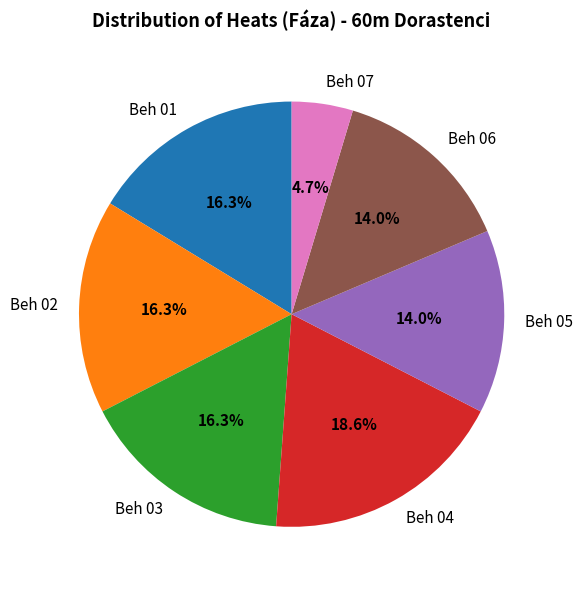

To the nearest percent, what is the difference between the Beh 04 and Beh 07 slice percentages?

14%